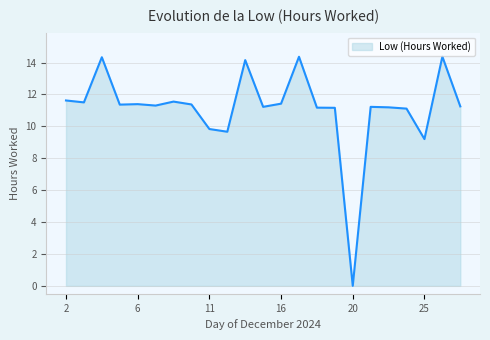

What is the greatest value displayed?

14.4